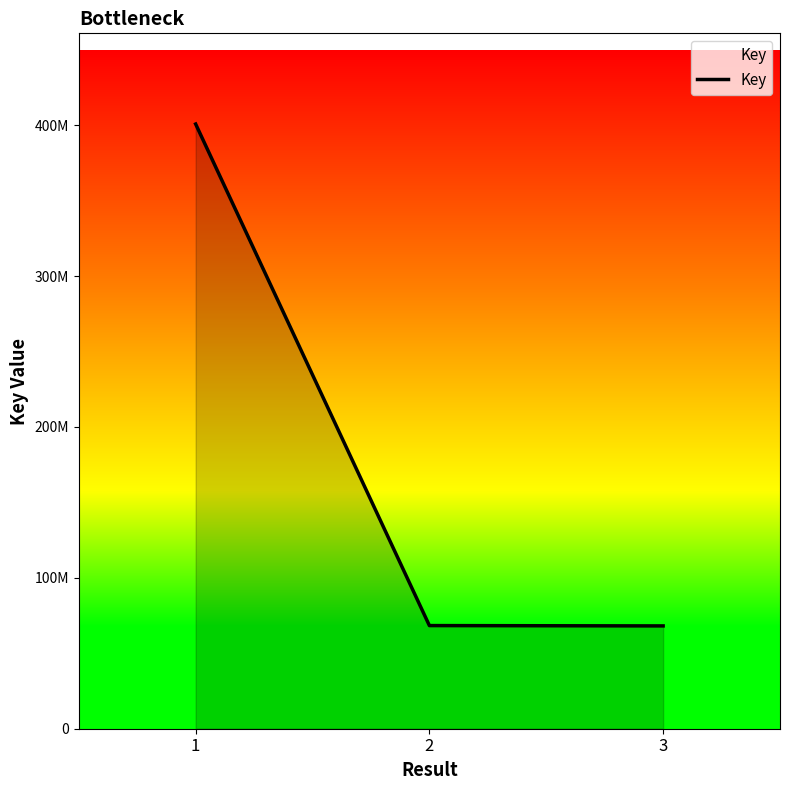

Is this an area chart (filled region under the line)?

Yes